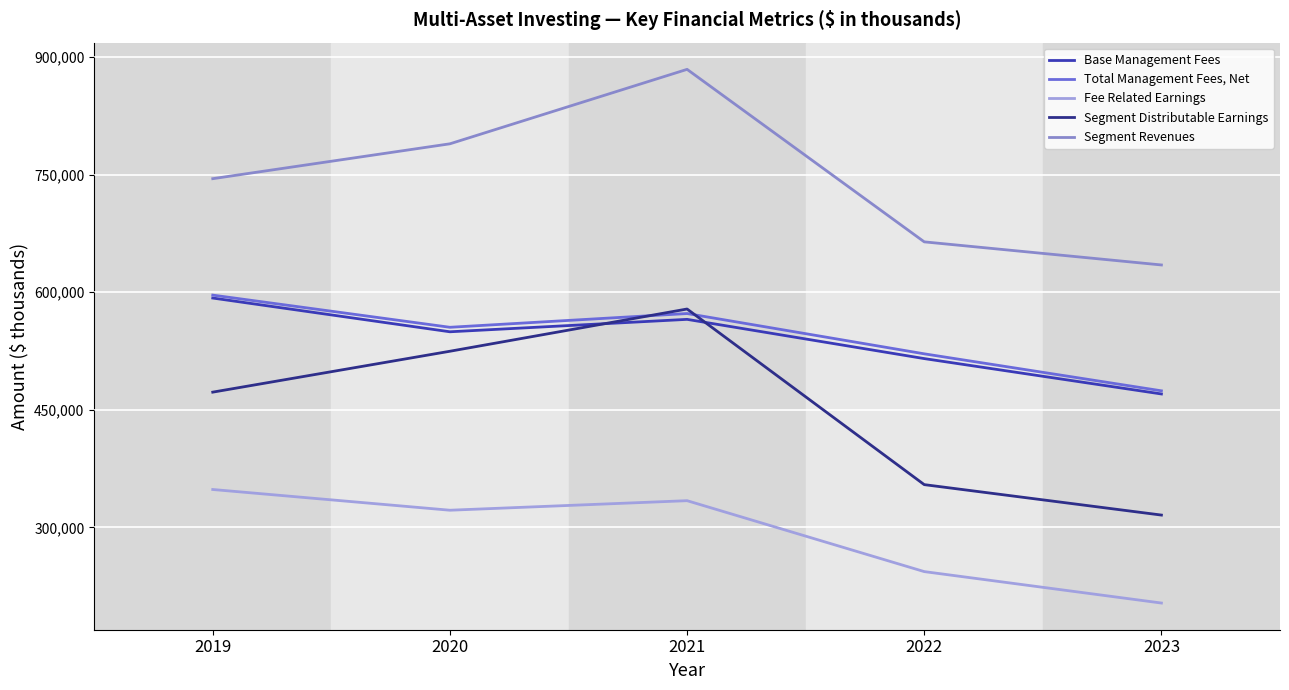

True or false: Fee Related Earnings and Base Management Fees intersect in this chart.

False